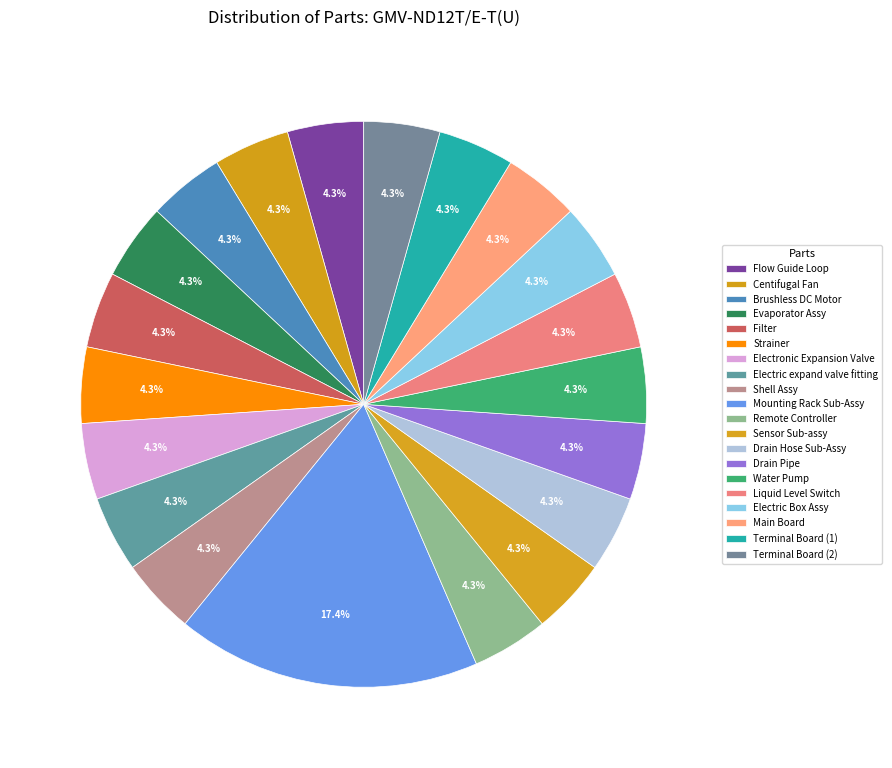

Is there a majority slice in this chart?

No